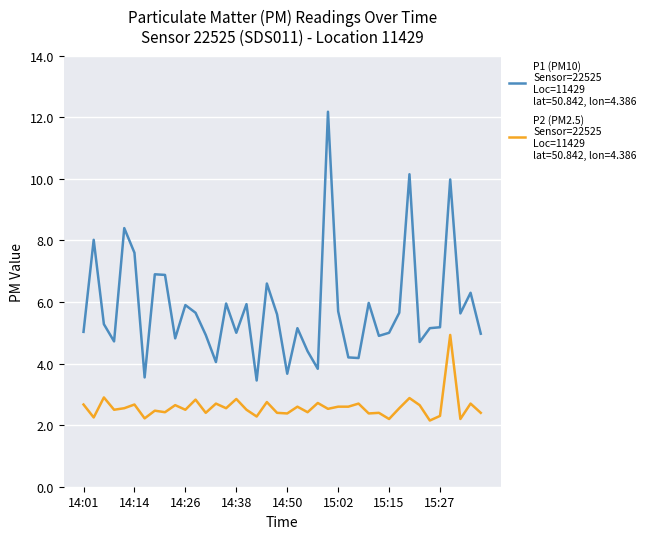

How many lines are shown in the chart?

2